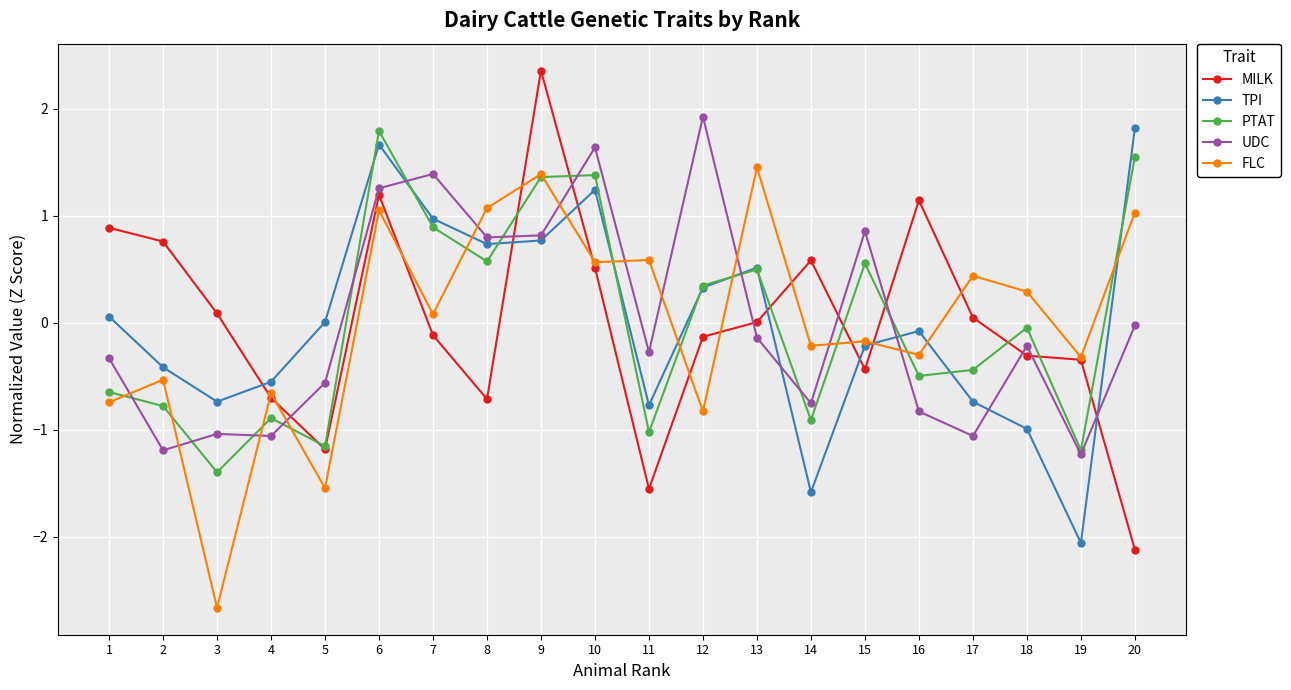

How many data points in PTAT are less than 0?

11